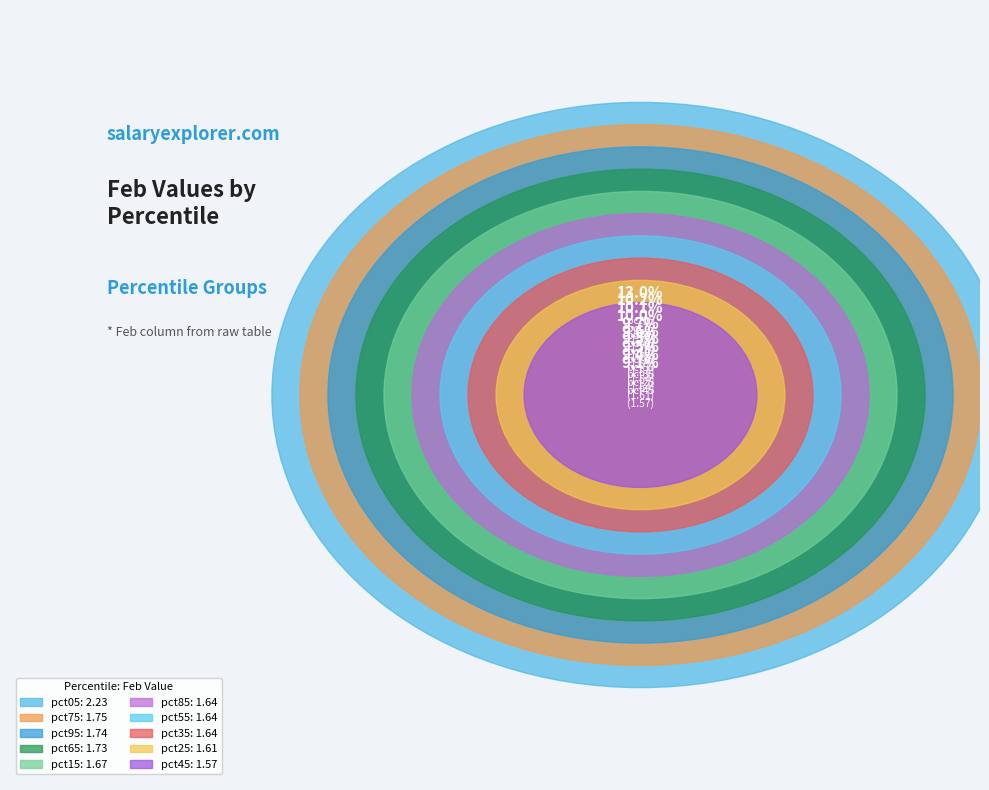

Between pct65 and pct05, which is larger?

pct05